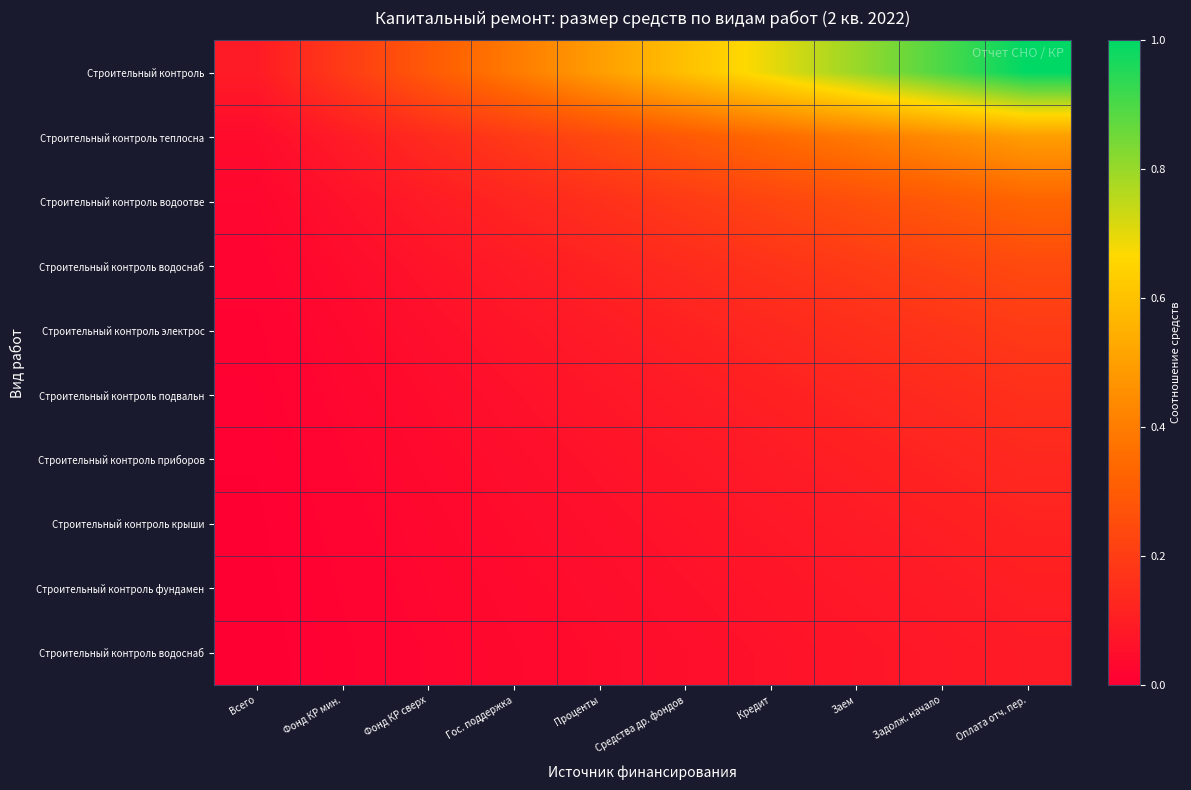

Which category has the lowest value across all series?

Всего